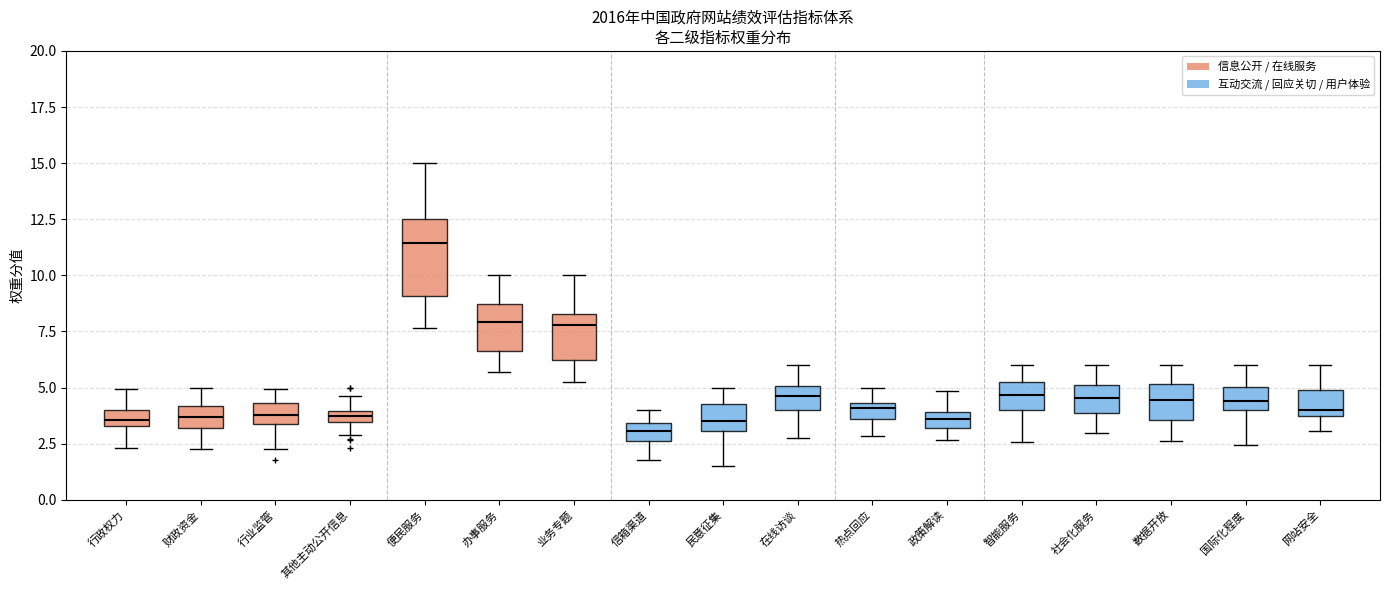

Which box is the tallest, from its lower edge to its upper edge?

便民服务